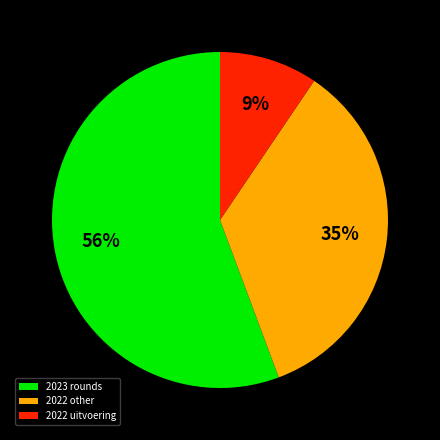

Which slice is the smallest?

2022 uitvoering